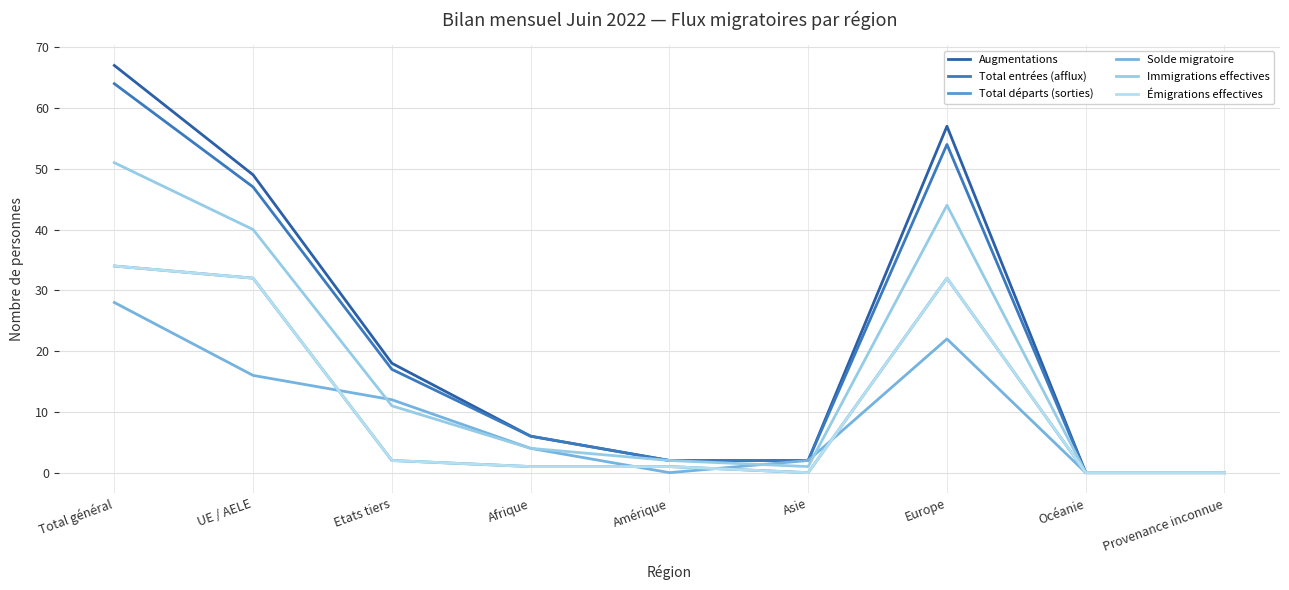

True or false: Émigrations effectives and Total départs (sorties) cross at least once.

False